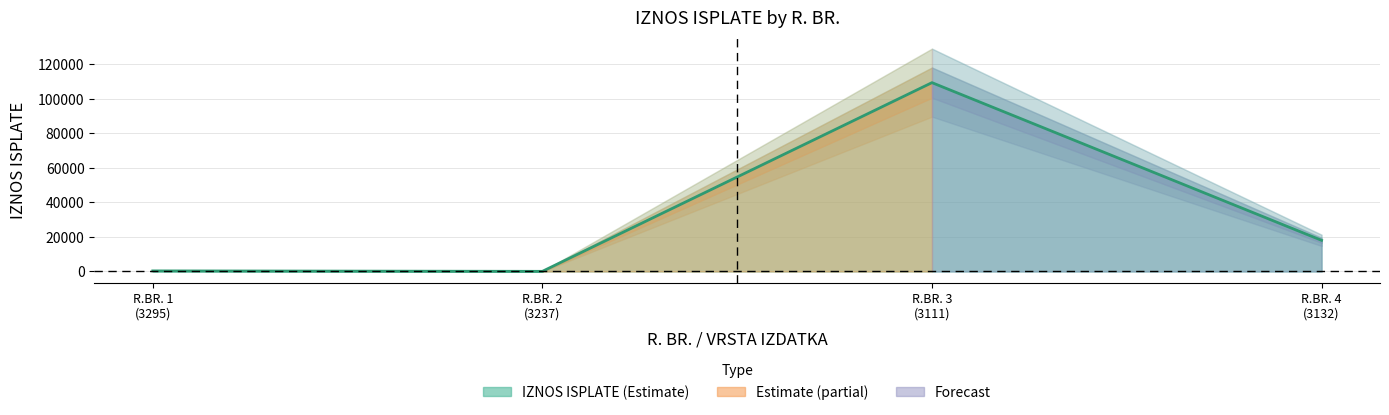

Which label corresponds to the smallest value in the chart?

R.BR. 2 (3237)